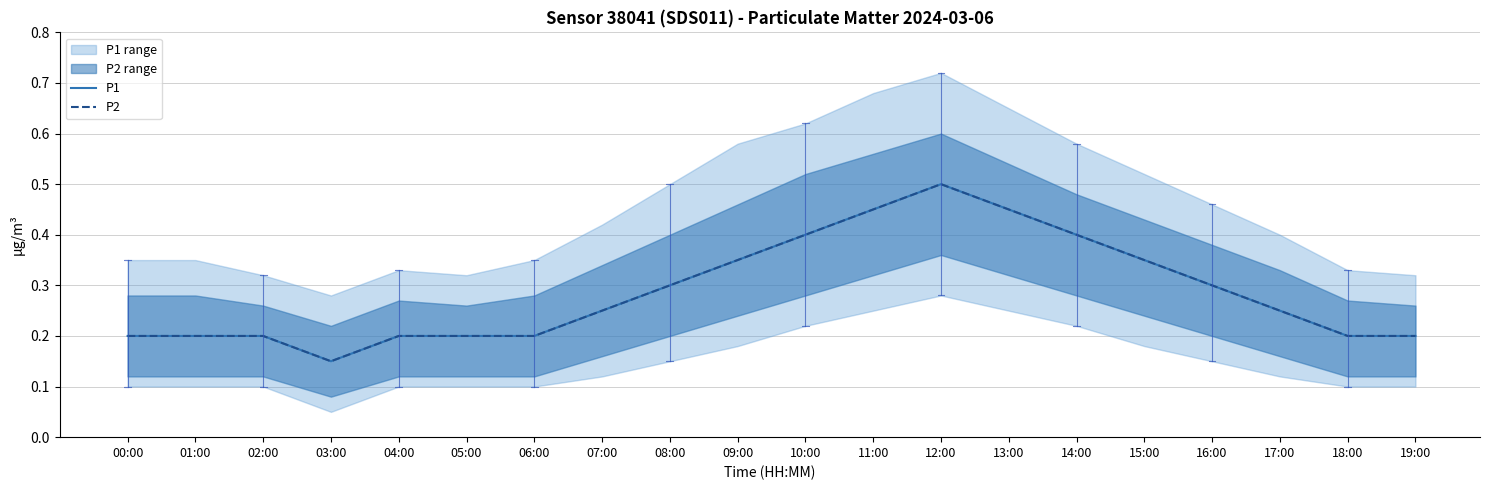

What is the difference between the P1 values at 11:00 and 15:00?

0.1